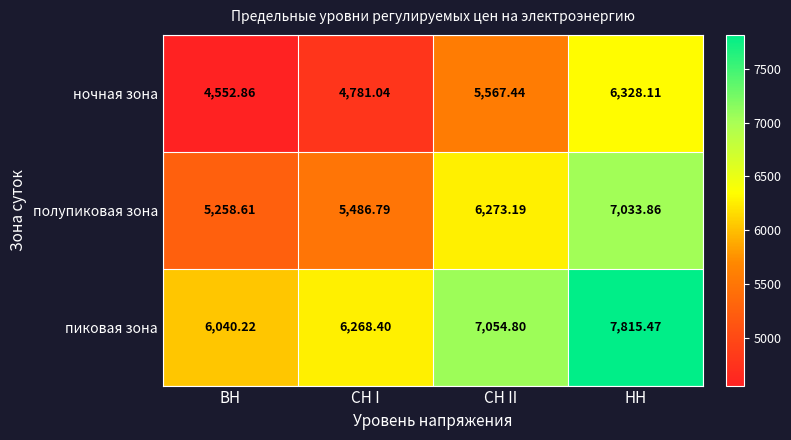

Which label corresponds to the largest value in the chart?

НН